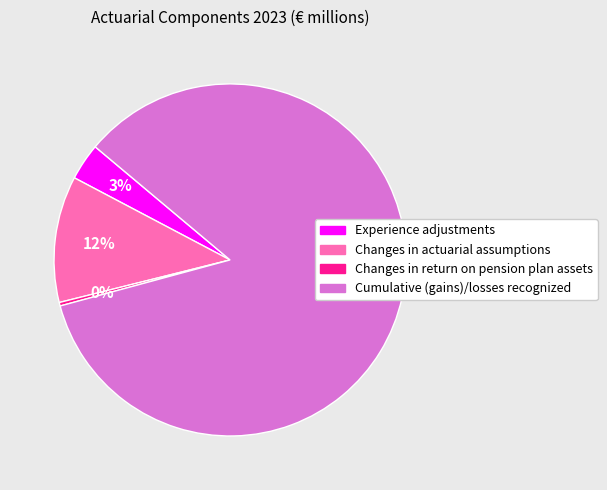

True or false: Changes in actuarial assumptions accounts for 3% of the total.

False